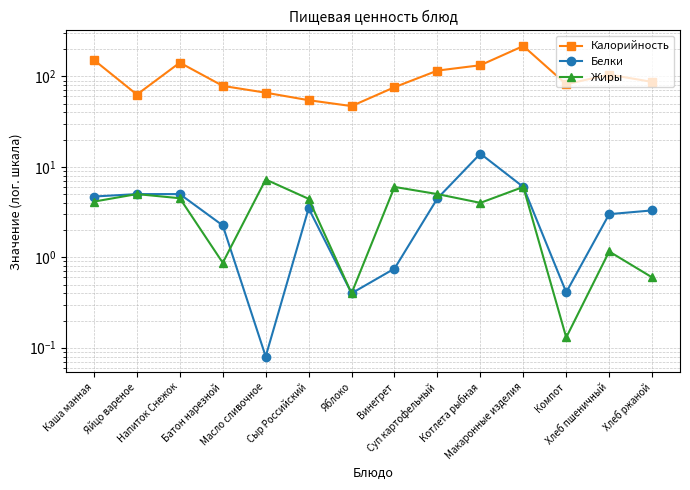

What are all the series names shown in the legend?

Калорийность, Белки, Жиры